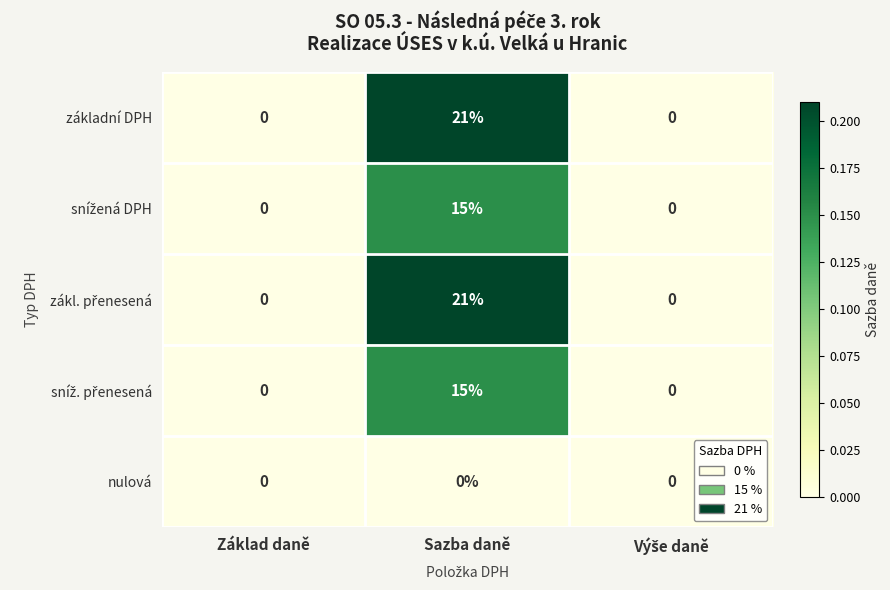

What is the spread (max minus min) of values at Sazba daně?

21